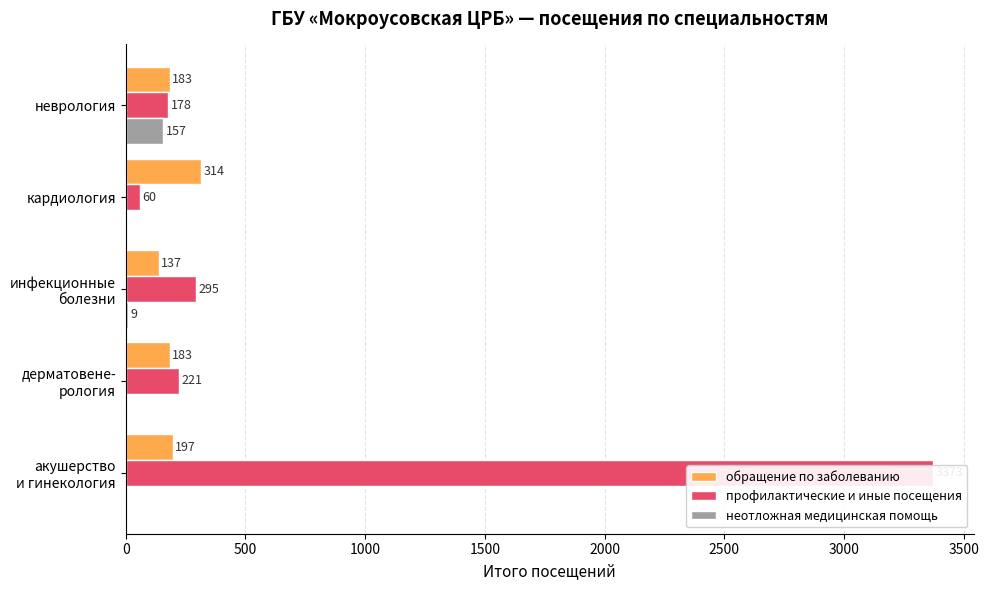

What is the average value of the профилактические и иные посещения series?

825